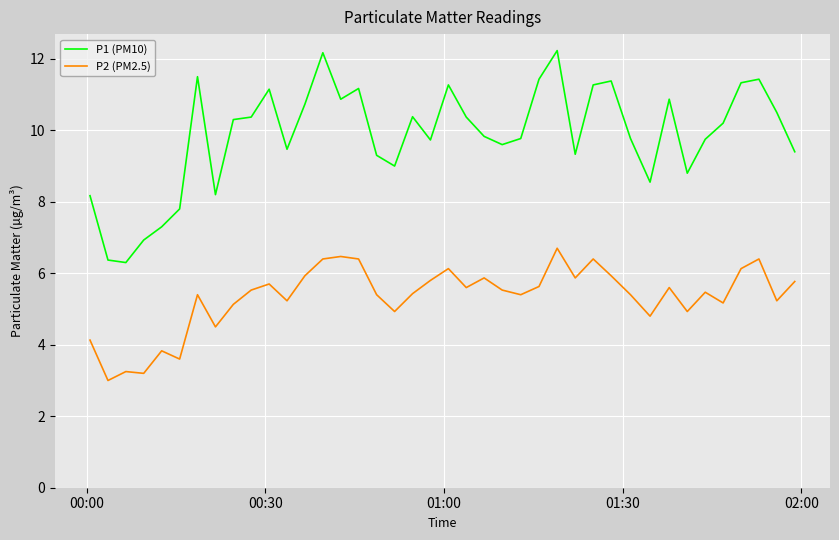

True or false: P2 (PM2.5) and P1 (PM10) intersect in this chart.

False